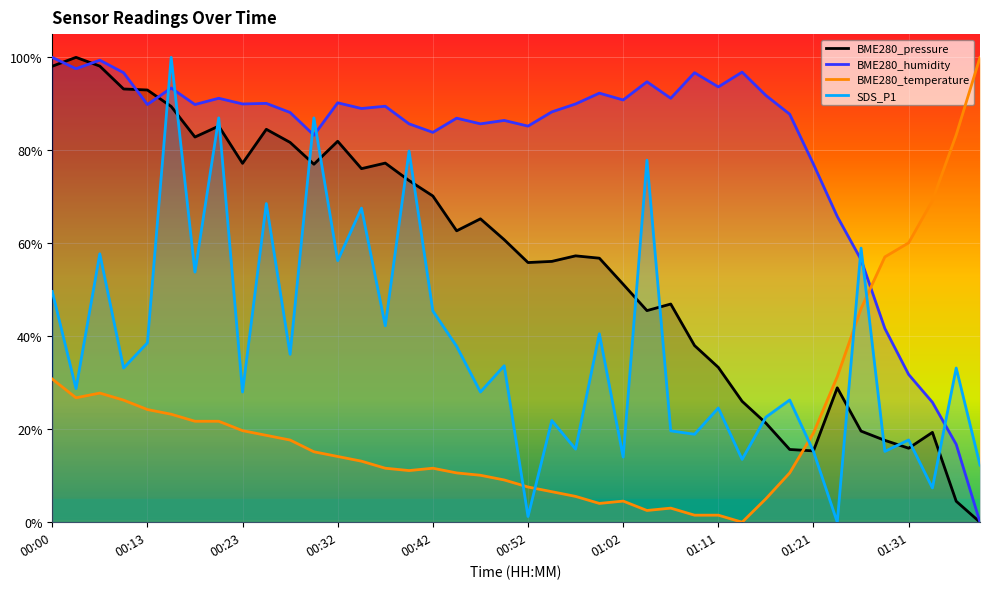

List the series in order of their overall mean, highest first.

BME280_humidity, BME280_pressure, SDS_P1, BME280_temperature